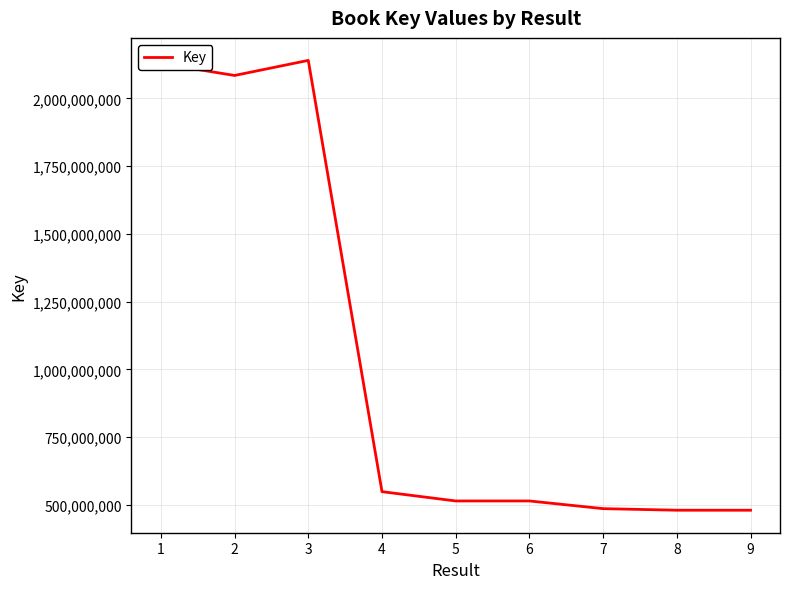

Is it true that the value at 9 is 119134763?

False